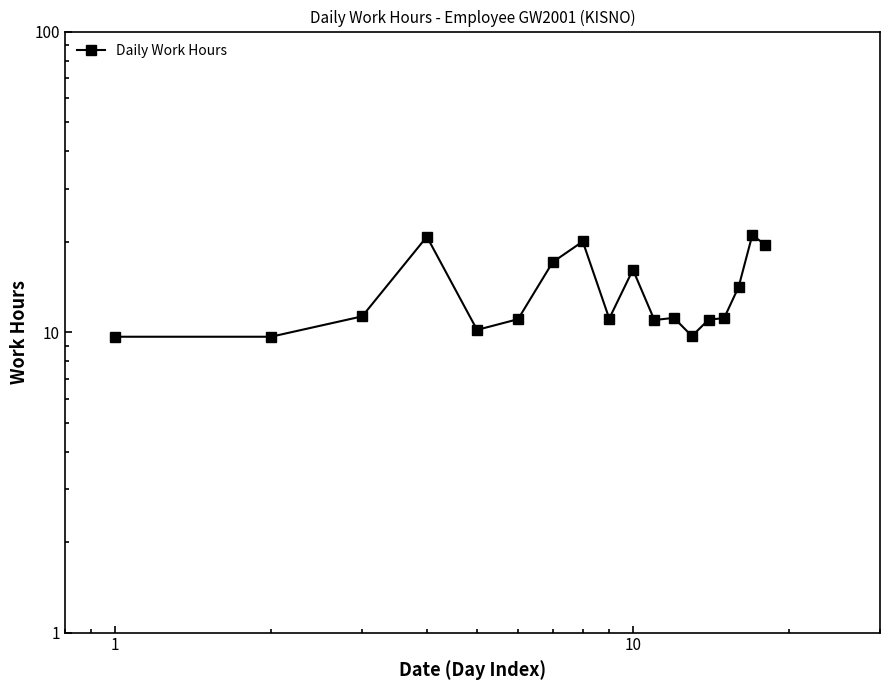

What is the smallest value displayed?

9.7